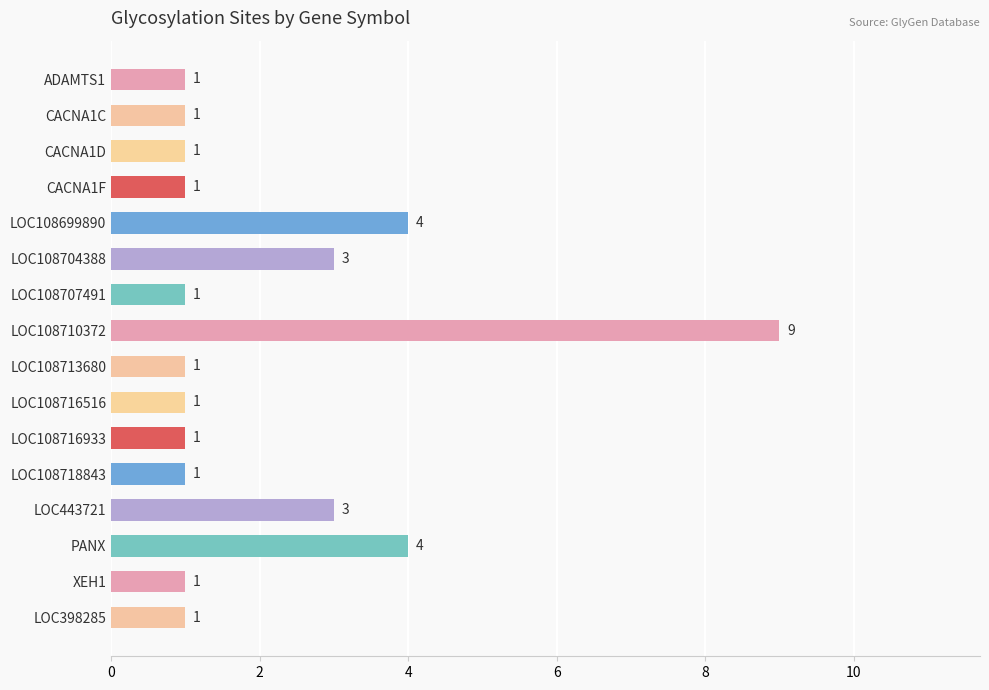

What is the minimum value shown in the chart?

1